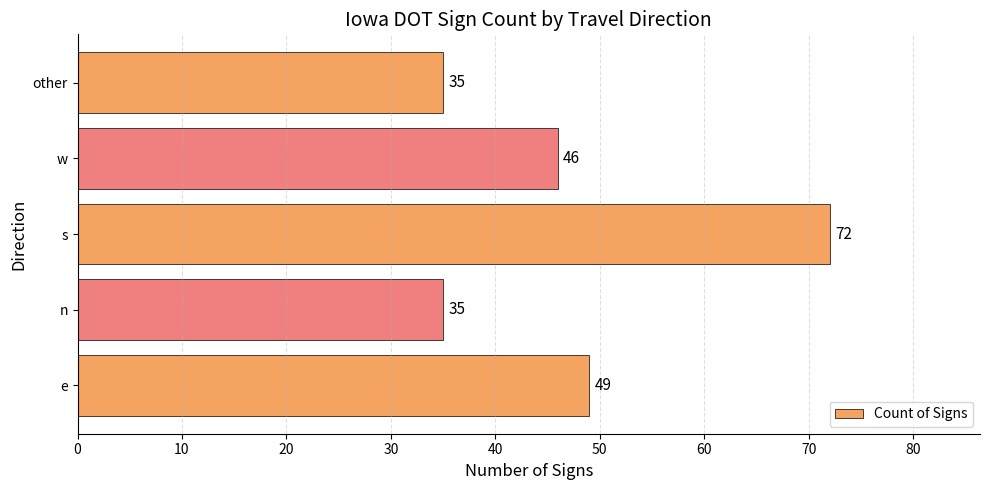

Reading top to bottom, what are all the values shown in this chart?

35	46	72	35	49